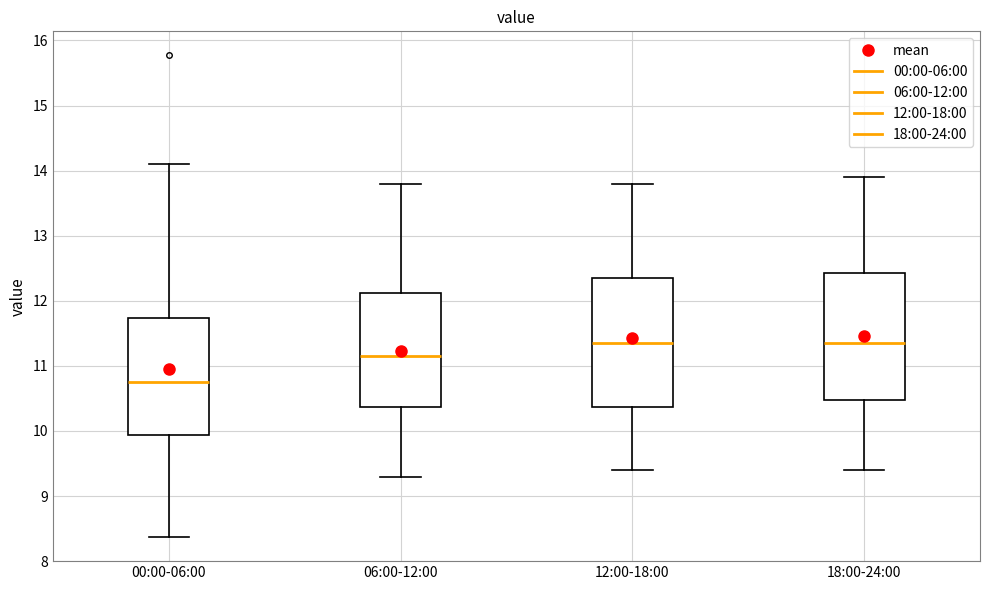

Reading left to right, read every box against the y-axis: the position of its median line, the range the box covers, and the ends of its whiskers. The values are not printed on the chart, so give them approximately, as read against the axis.

00:00-06:00: median 10.8, box 9.9 to 11.7, whiskers 8.4 to 14.1
06:00-12:00: median 11.2, box 10.4 to 12.1, whiskers 9.3 to 13.8
12:00-18:00: median 11.4, box 10.4 to 12.4, whiskers 9.4 to 13.8
18:00-24:00: median 11.4, box 10.5 to 12.4, whiskers 9.4 to 13.9